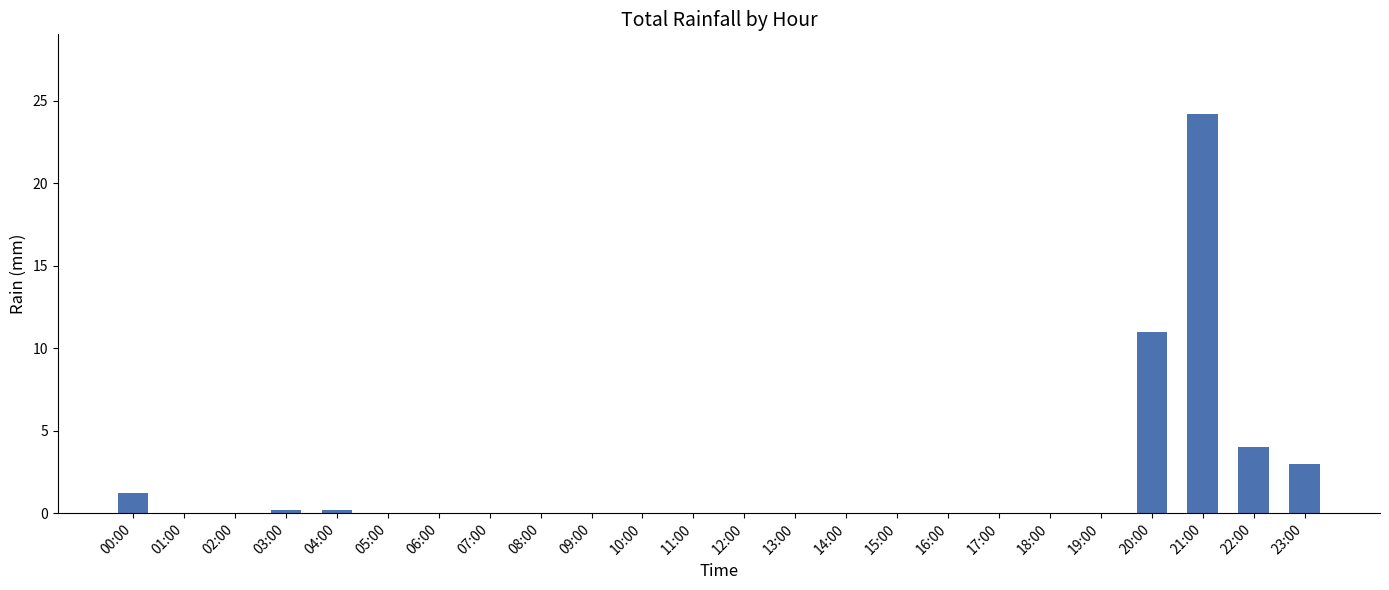

Are the bars grouped side by side (vs. stacked)?

No